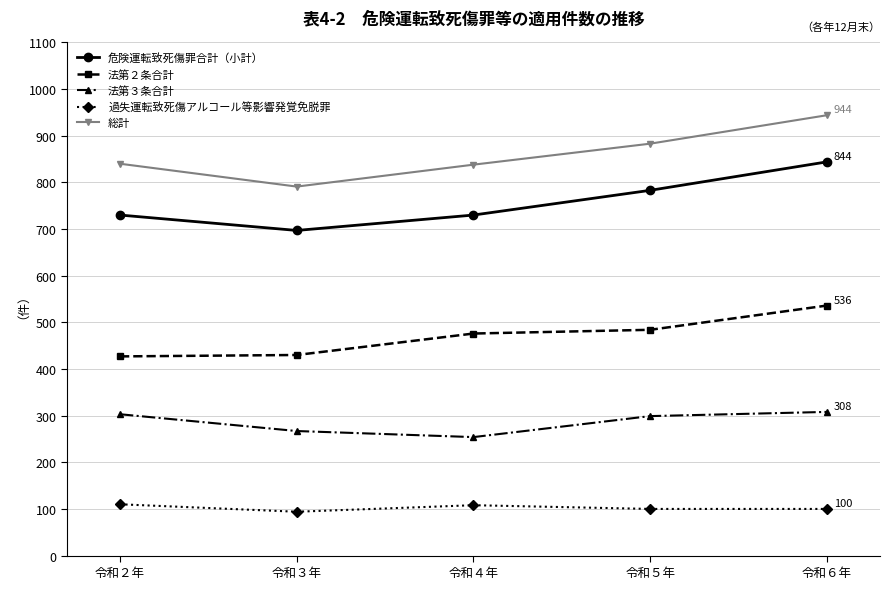

What position from the left is 令和２年?

1